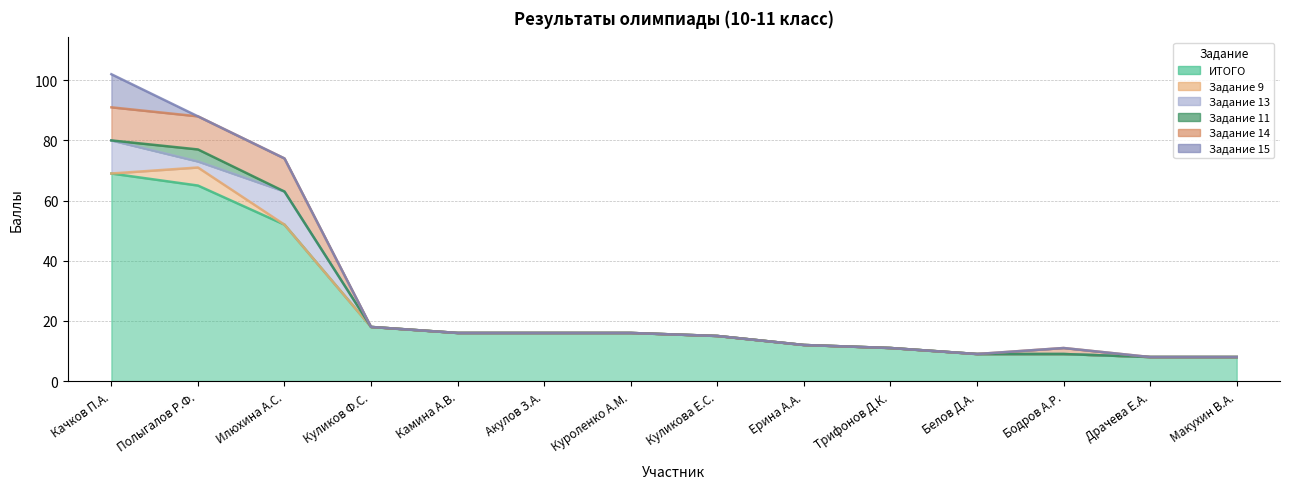

Where is the first local maximum for Задание 11?

Полыгалов Р.Ф.